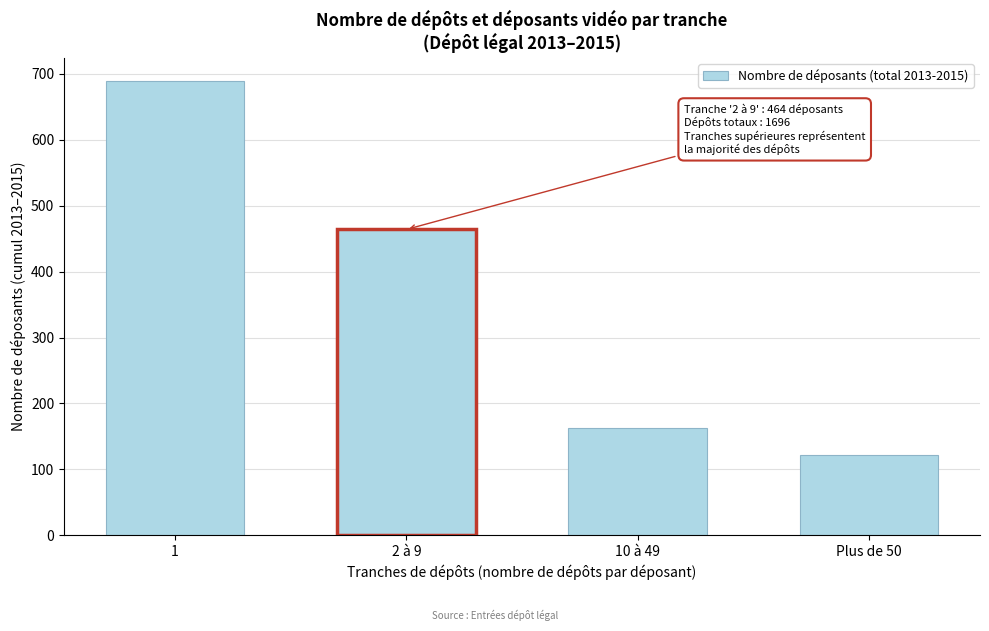

Reading left to right, list all the values displayed in this chart.

1=690	2 à 9=464	10 à 49=163	Plus de 50=122